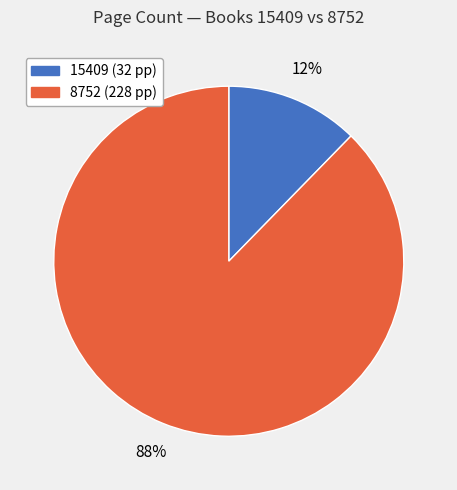

Which has a higher value, 8752 or 15409?

8752